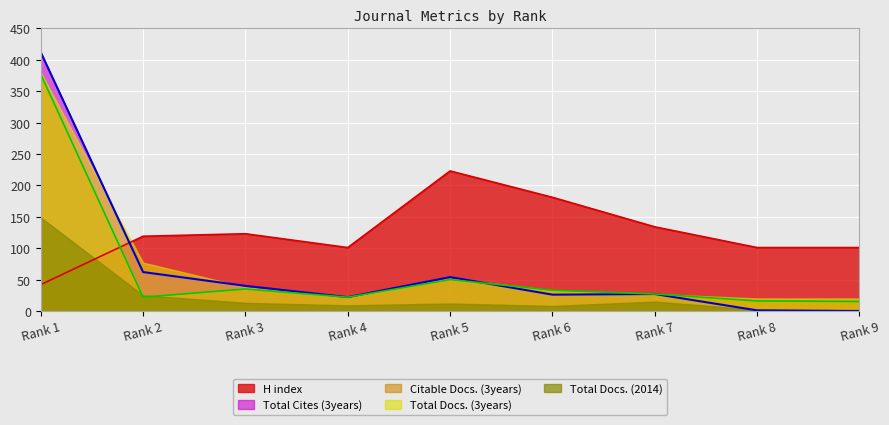

The value of Total Docs. (3years) at Rank 3 is 38. True or false?

True